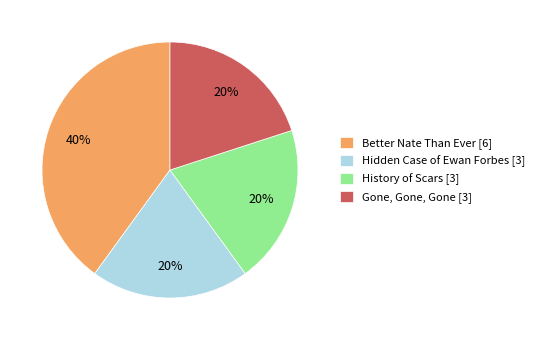

Does any single category account for the majority?

No